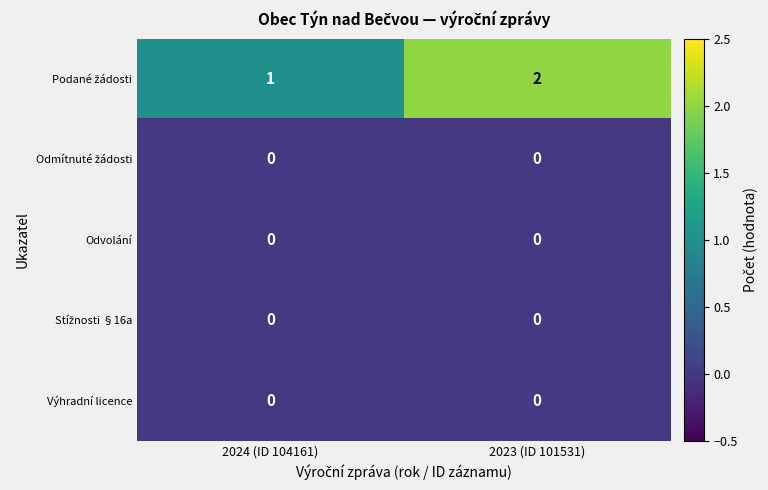

The value of Odvolání at 2023 (ID 101531) is 0. True or false?

True